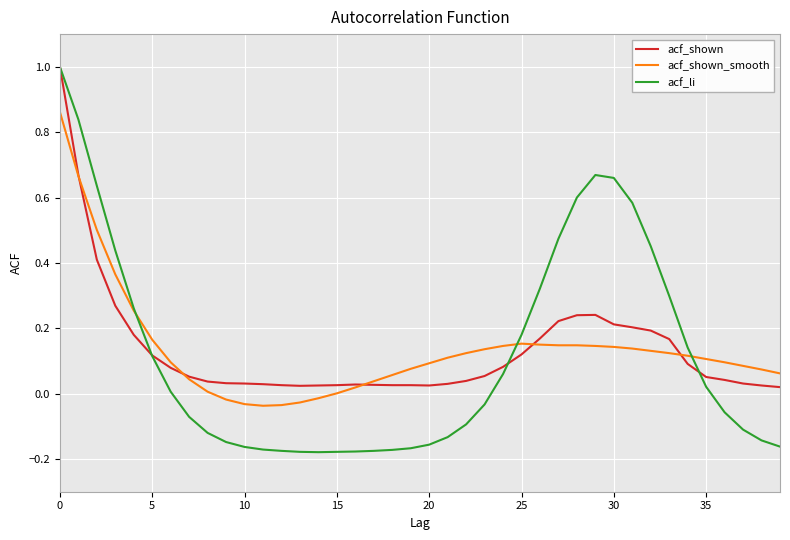

What are all the series names shown in the legend?

acf_shown, acf_shown_smooth, acf_li